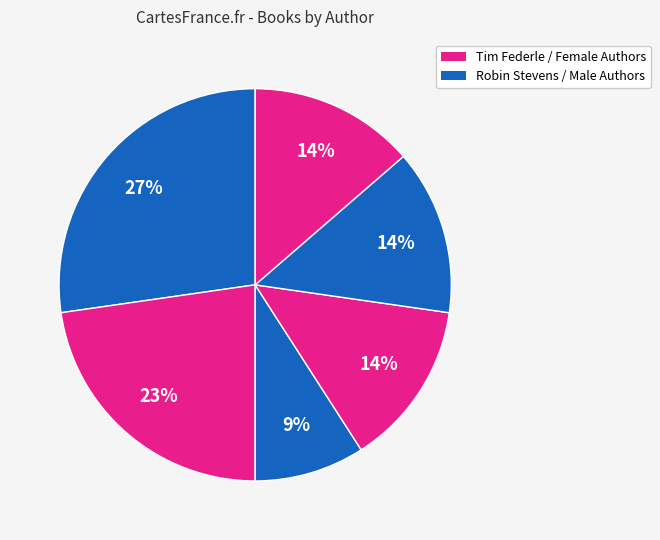

How many segments does this pie chart have?

6